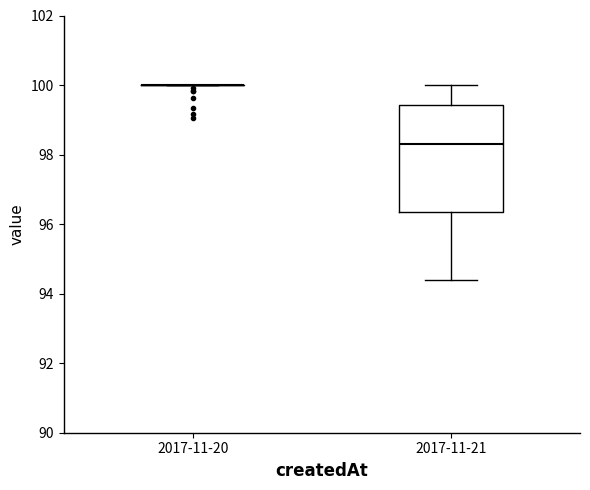

Reading left to right, transcribe this box plot: for each box, give where its median line is, the range the box spans, and where its two whiskers end, as read against the y-axis. The values are not printed on the chart, so give them approximately, as read against the axis.

2017-11-20: box collapsed to a line at 100.0, whiskers 100.0 to 100.0
2017-11-21: median 98.4, box 96.4 to 99.4, whiskers 94.4 to 100.0